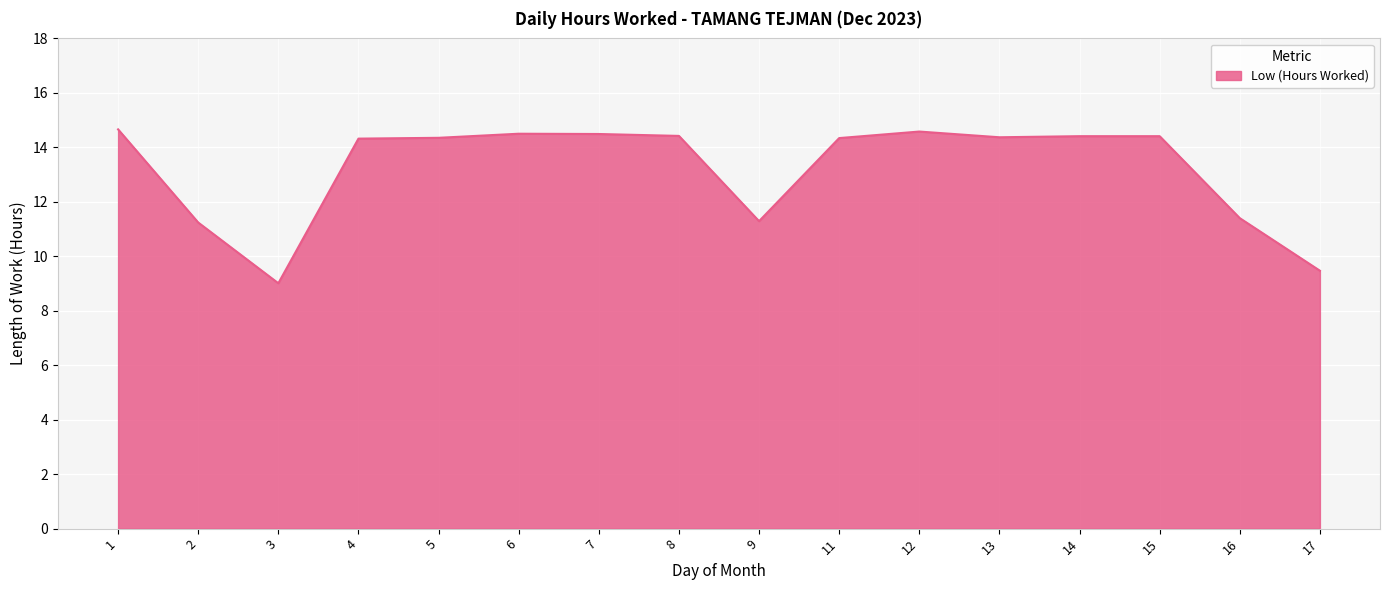

What is the difference between the second highest and minimum values?

5.6